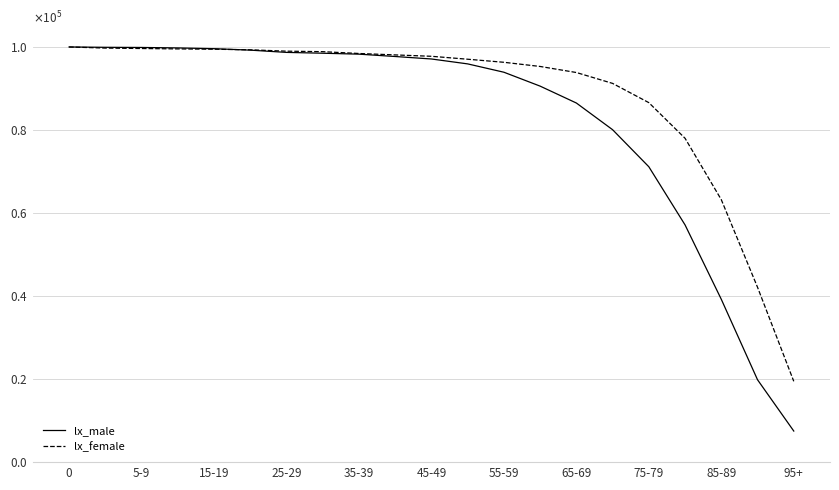

What are all the series names shown in the legend?

lx_male, lx_female